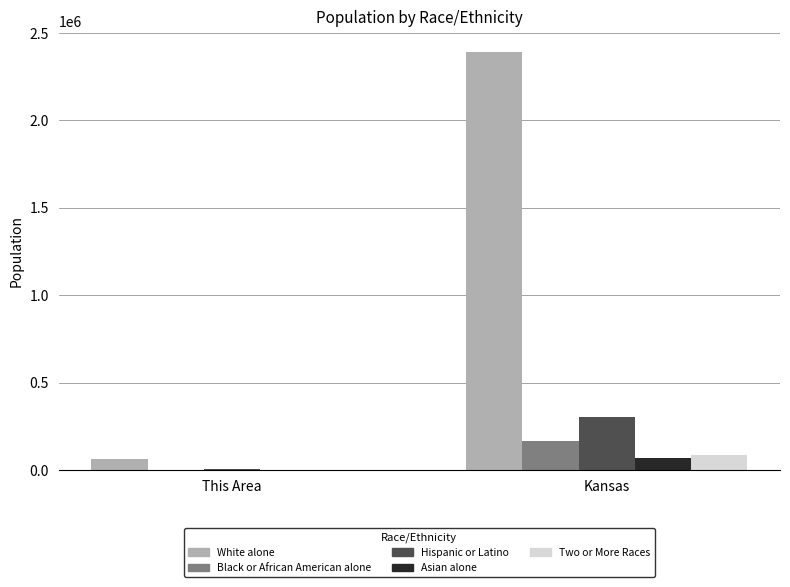

How many groups of bars are there?

2